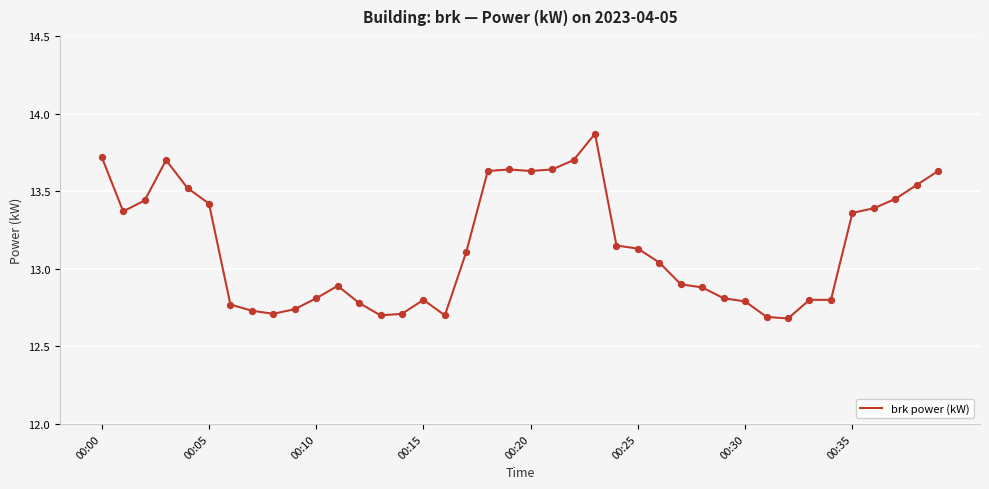

What is the difference between the maximum and minimum values?

1.2